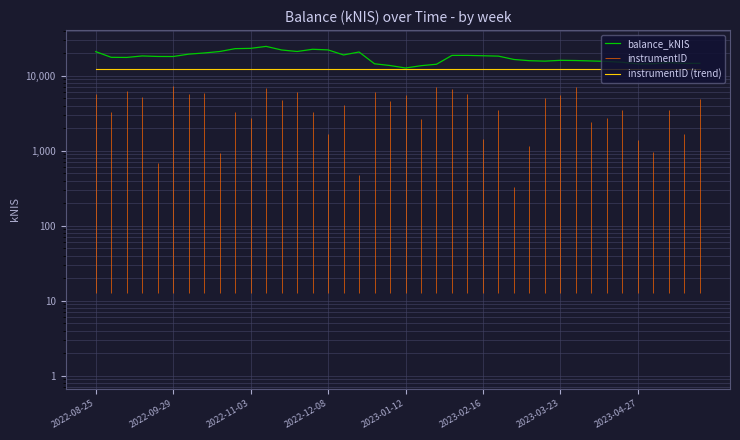

True or false: balance_kNIS and instrumentID (trend) intersect in this chart.

False